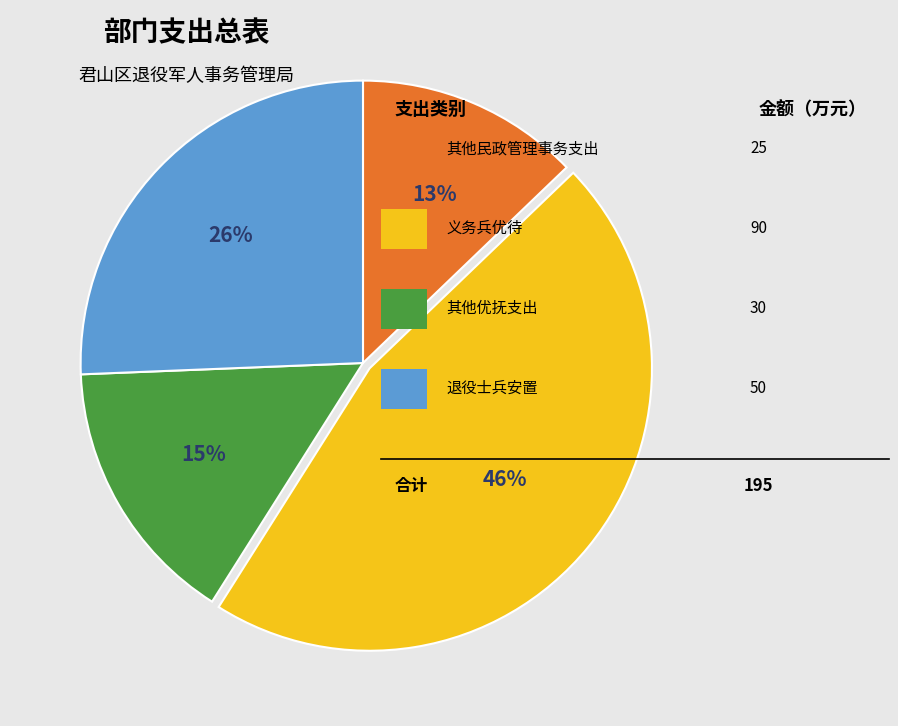

Count the number of slices in the pie.

4